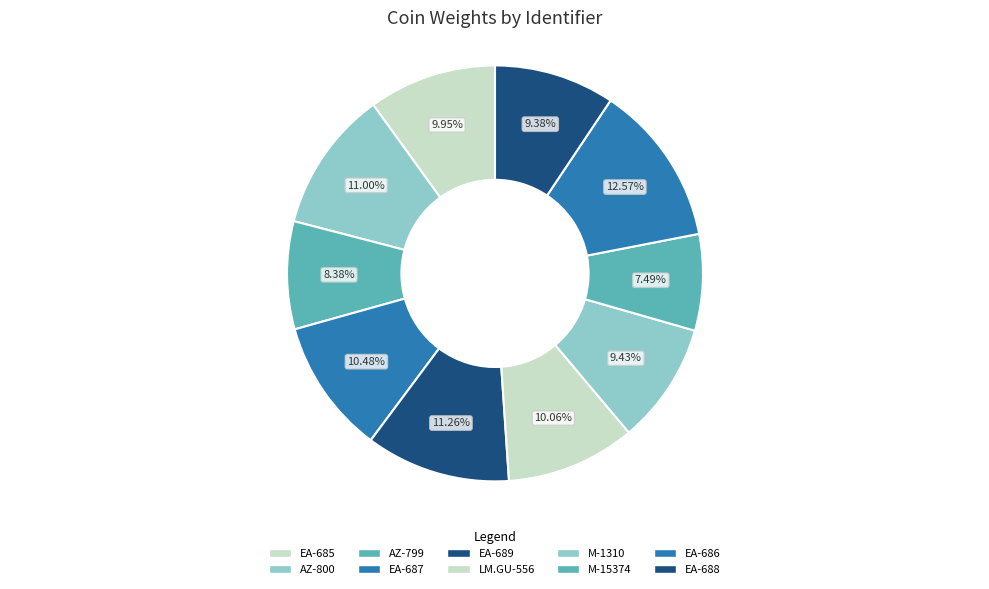

How many segments does this pie chart have?

10